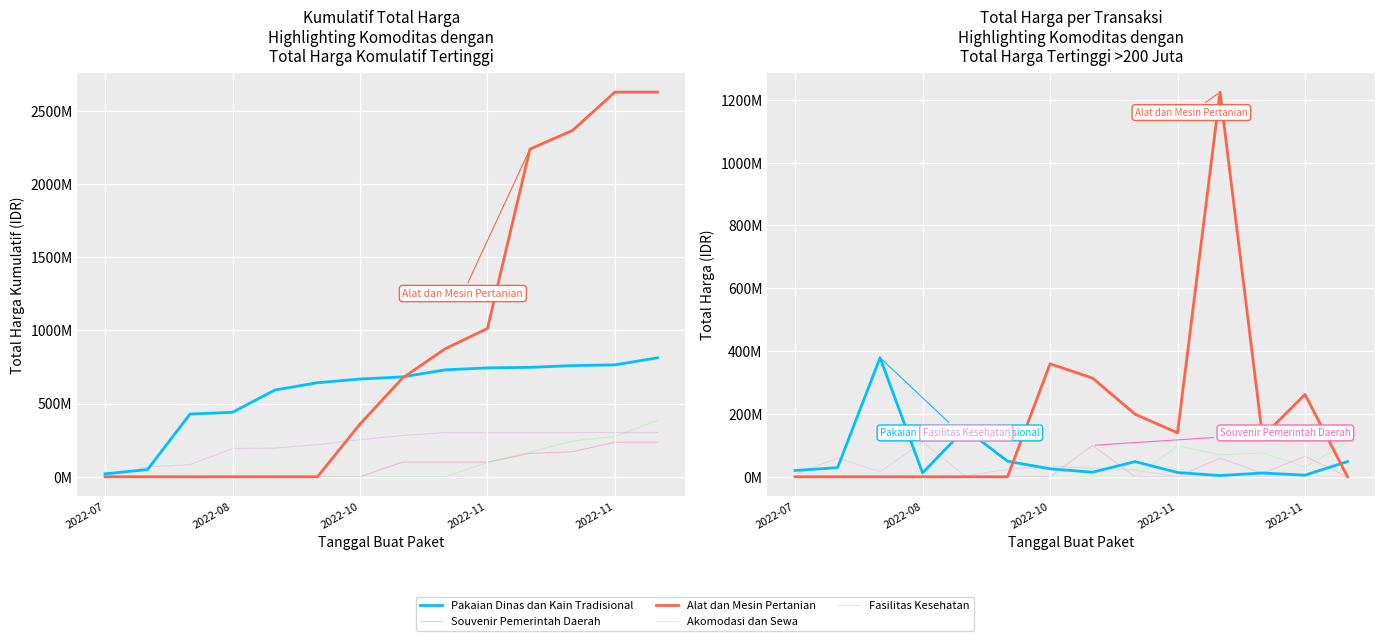

How many lines are shown in the chart?

5